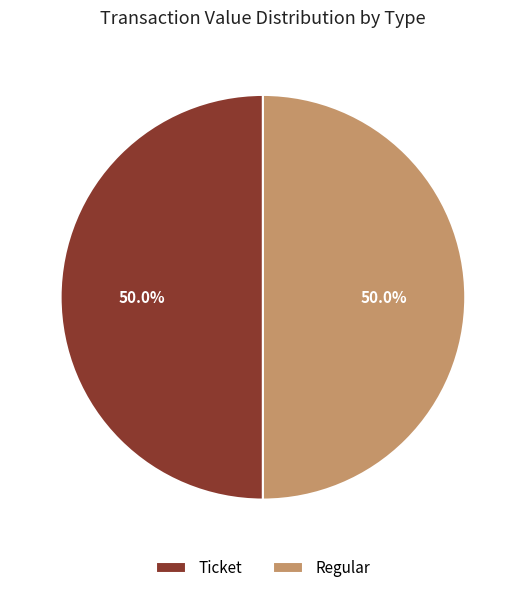

What percentage do Regular and Ticket together represent?

100.0%